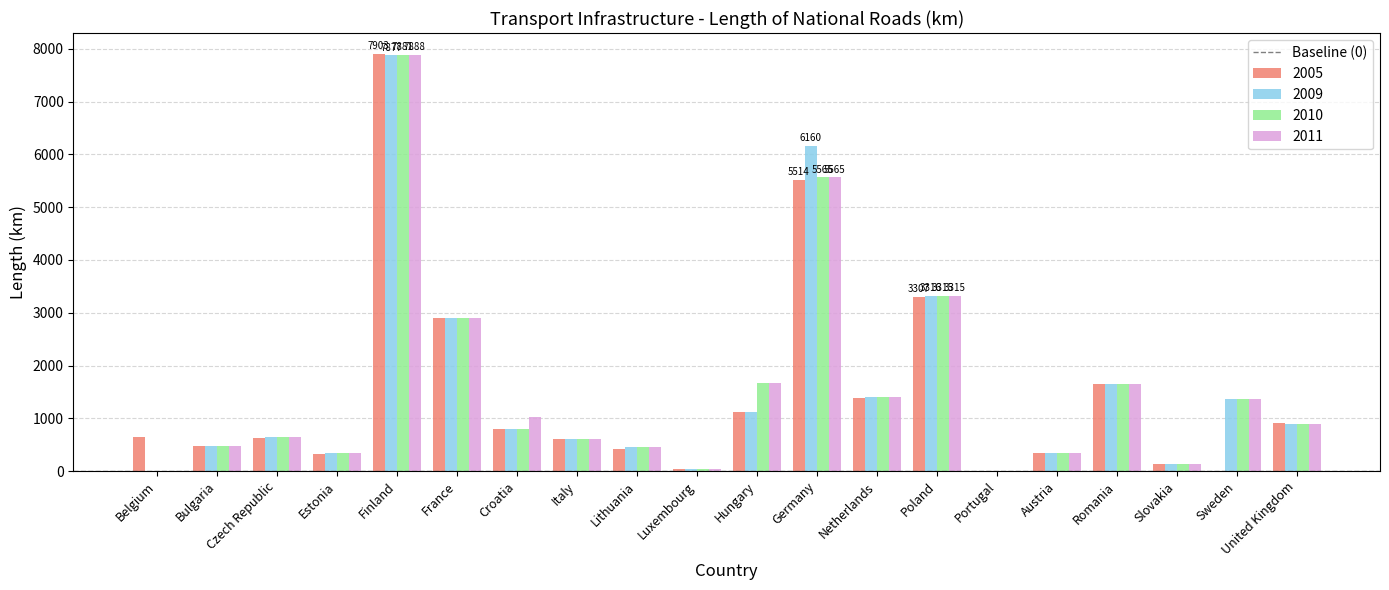

At which category is the sum across all series the highest?

Finland